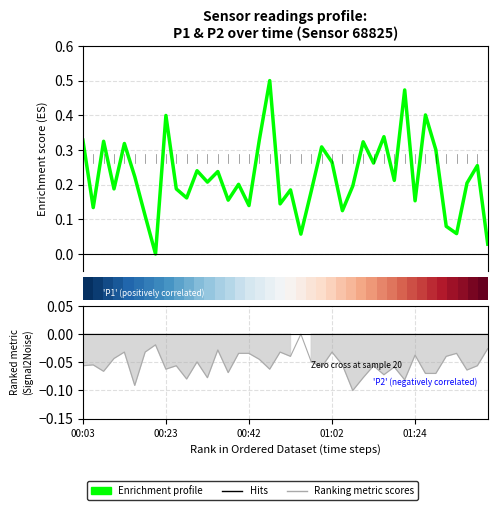

In Ranking metric scores, how many points are higher than both neighbors (excluding endpoints)?

13